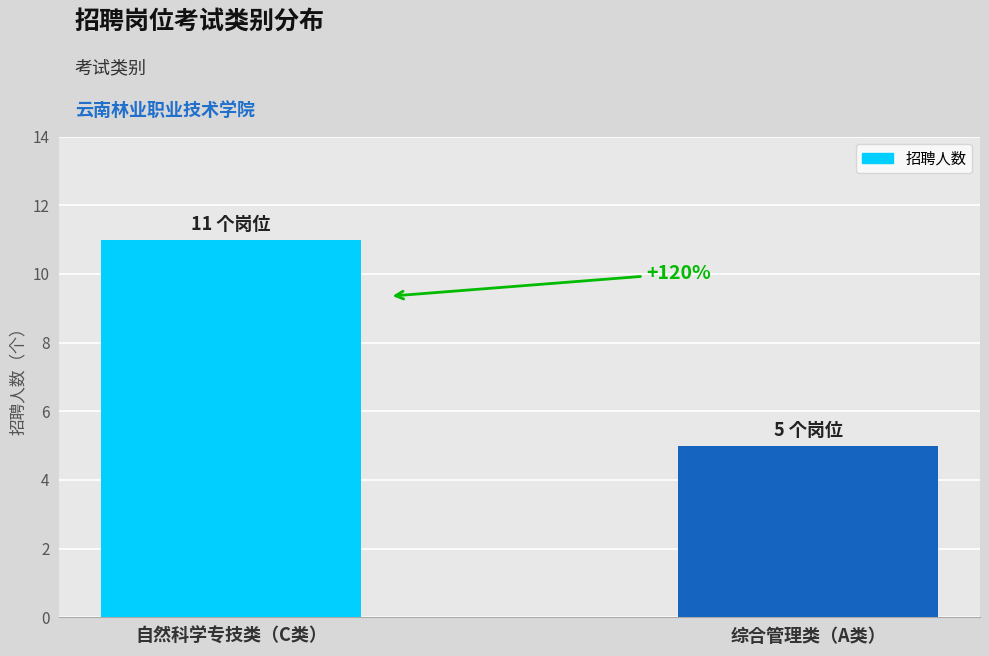

What is the value of the 1st bar from the left?

11